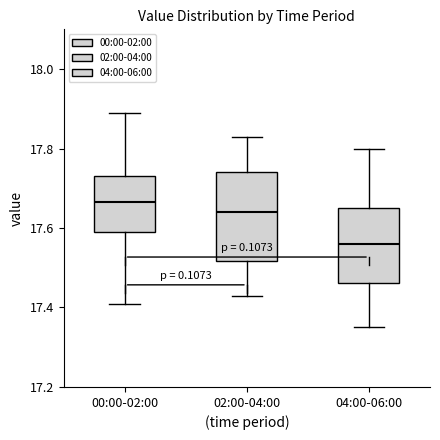

Which box has the highest median line?

00:00-02:00